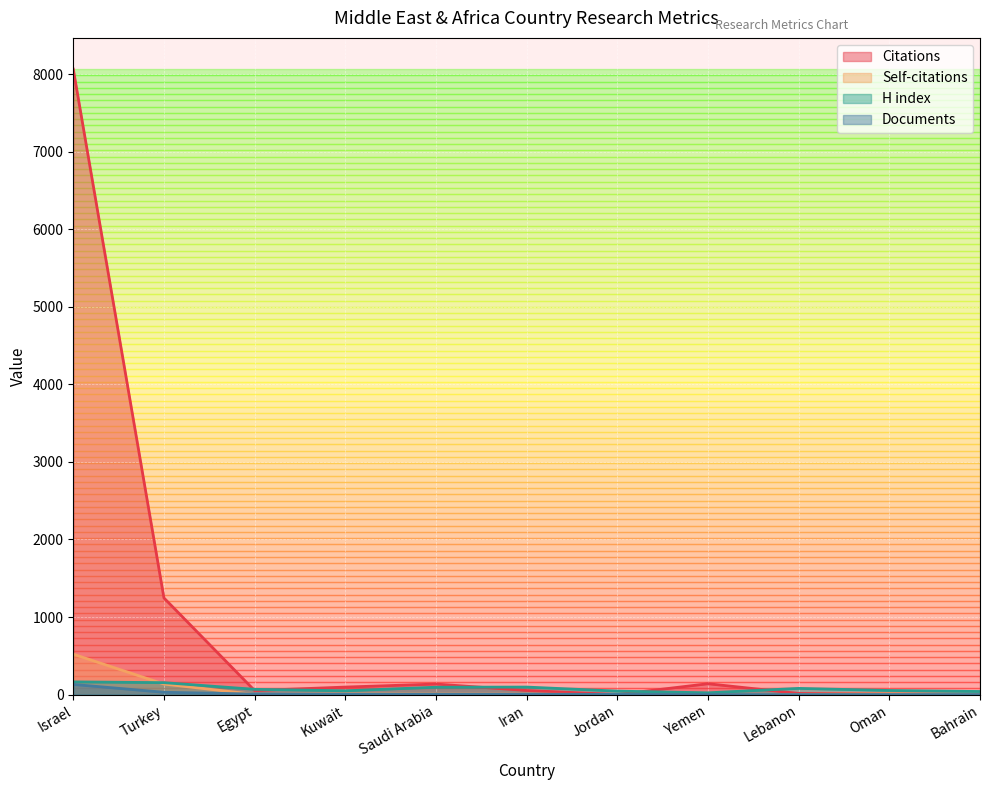

What position from the left is Turkey?

2